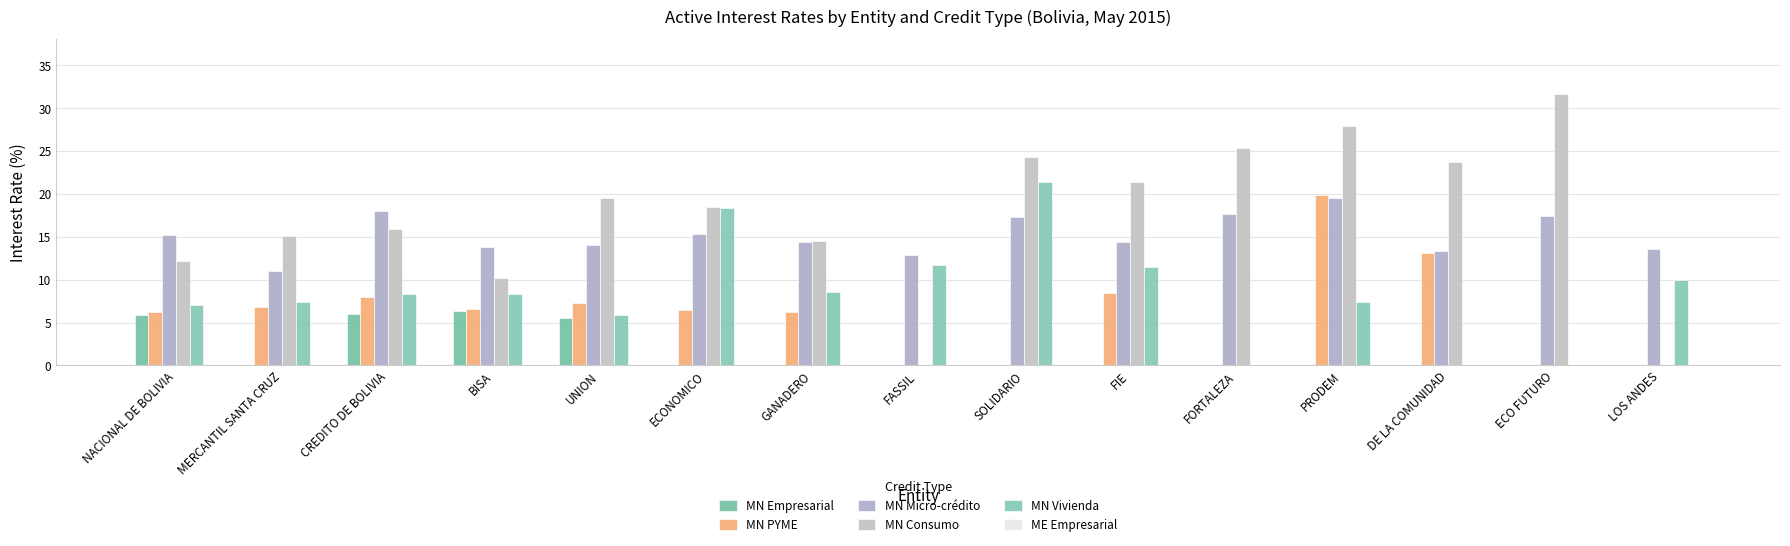

What is the label of the 5th bar from the right?

FORTALEZA